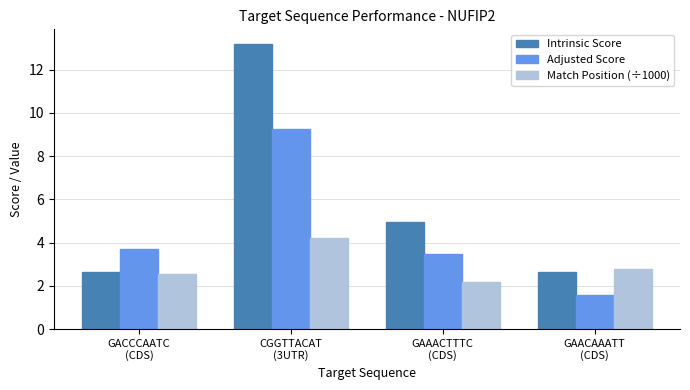

Reading left to right, list all the values displayed in this chart.

Intrinsic Score: 2.6	13.2	5.0	2.6
Adjusted Score: 3.7	9.2	3.5	1.6
Match Position (÷1000): 2.6	4.2	2.2	2.8